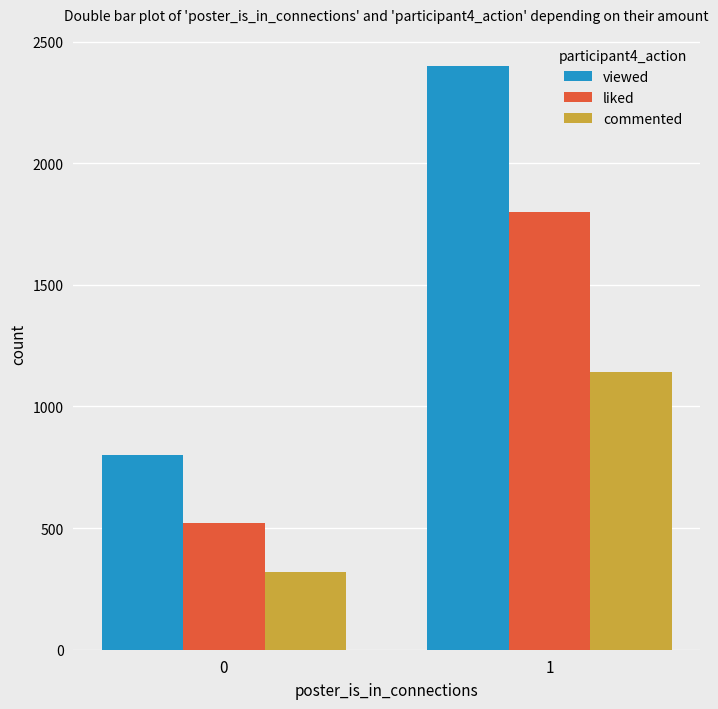

Which series has the largest range (max minus min)?

viewed